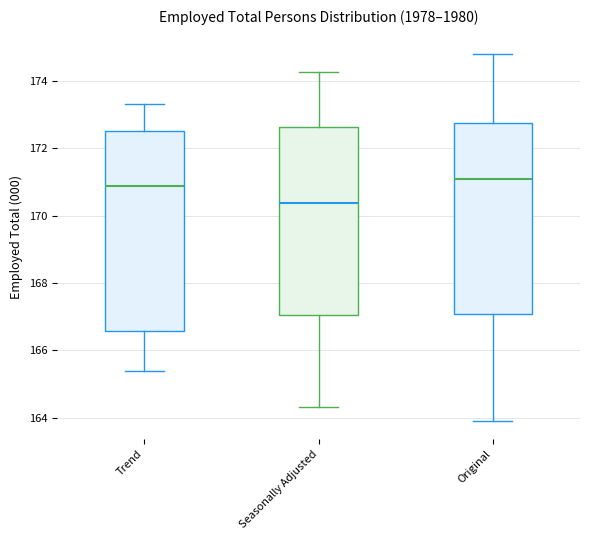

Which box's median line is the lowest?

Seasonally Adjusted